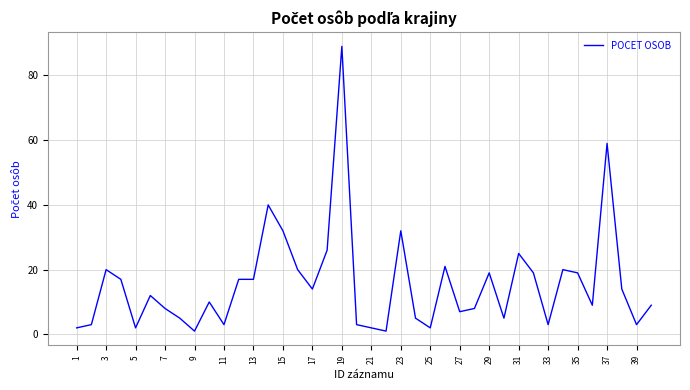

What is the greatest value displayed?

89